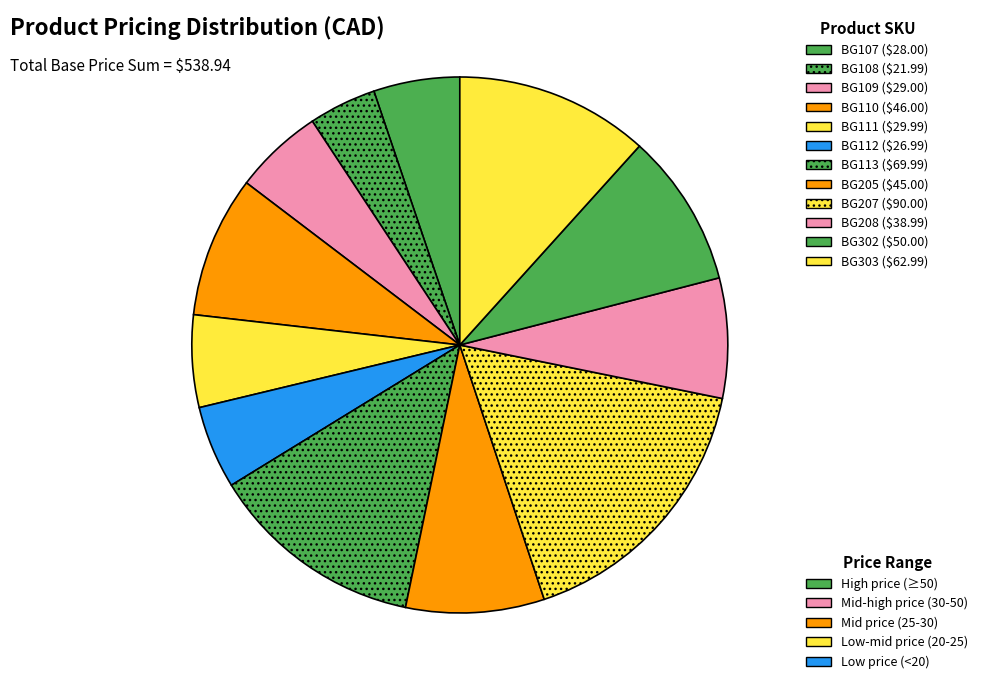

Count the number of slices in the pie.

12